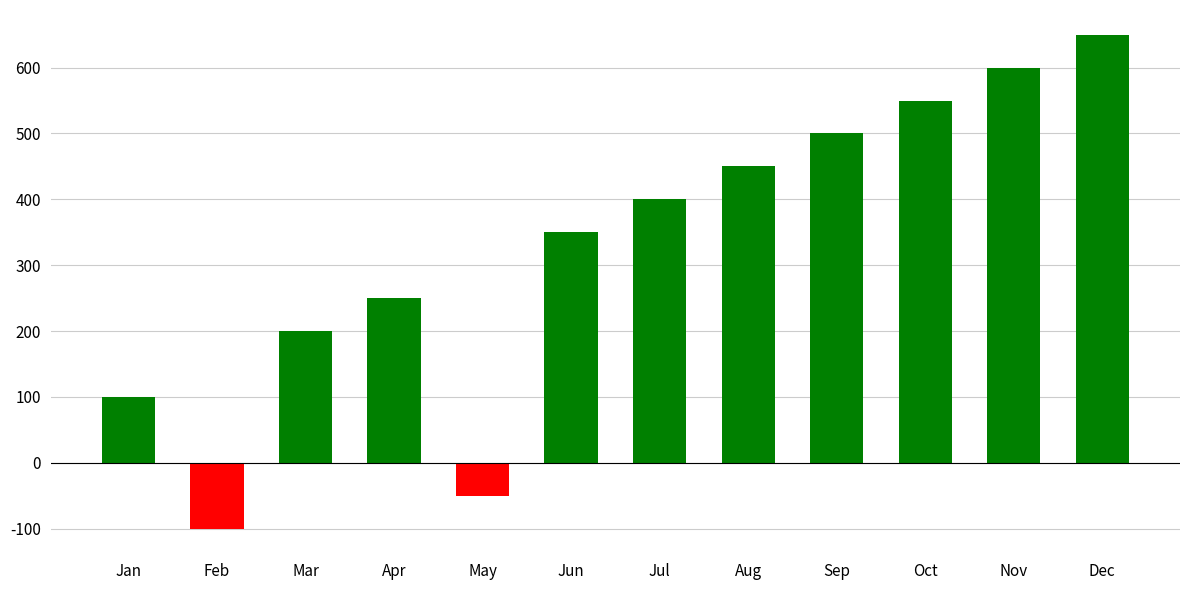

What is the ratio of the value at Mar to the value at Aug?

0.4